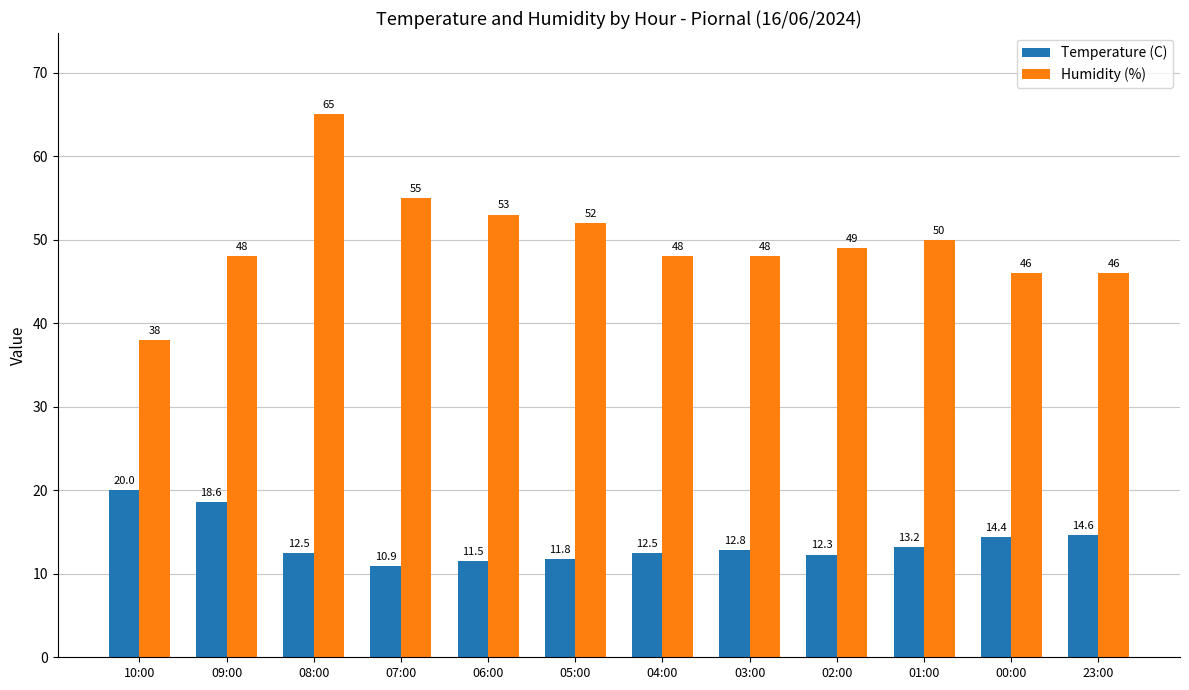

Rank the series by their average value, from highest to lowest.

Humidity (%), Temperature (C)